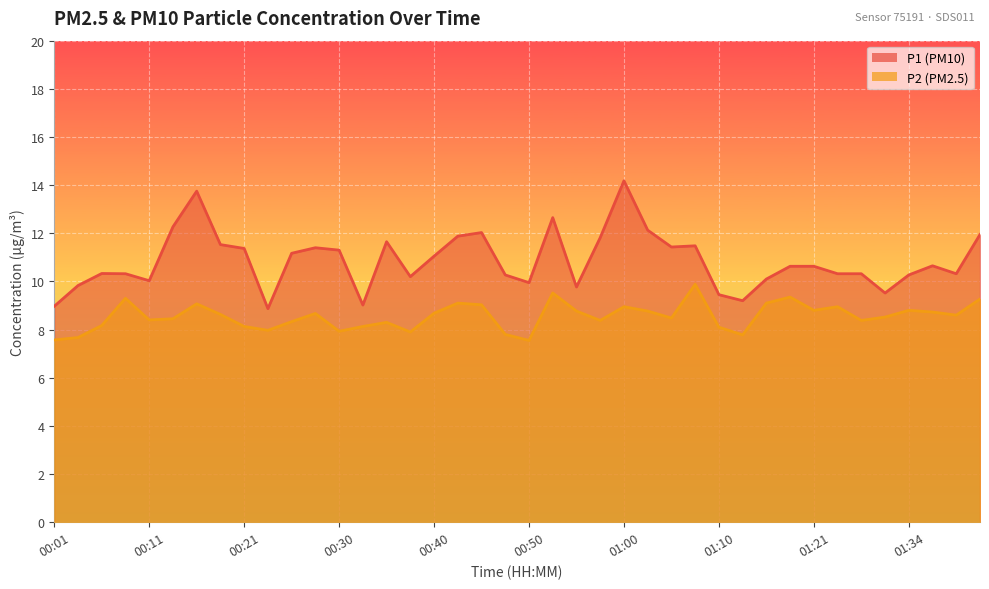

What is the maximum value shown in the chart?

14.2